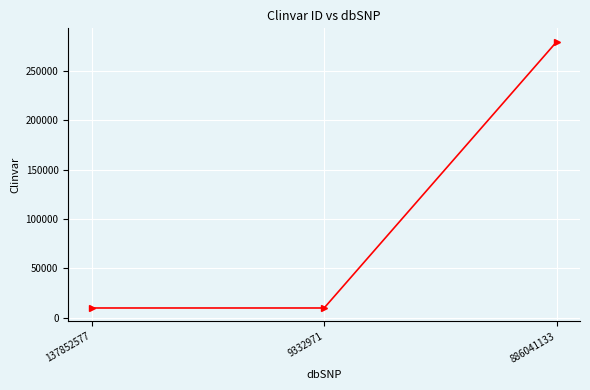

Approximately how many times larger is the value at 886041133 compared to 9332971?

28.5